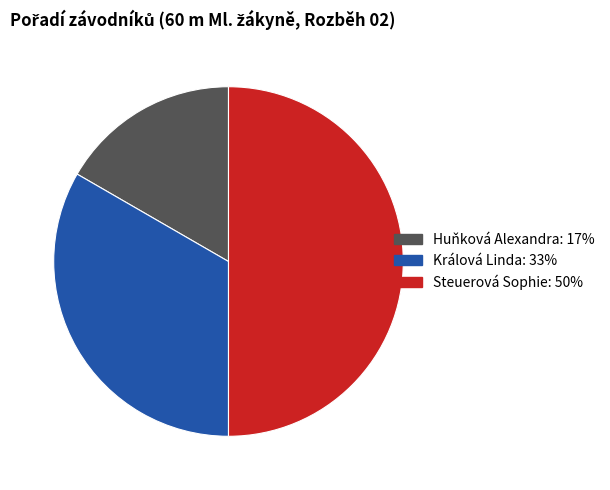

Approximately how many times larger is the value at Králová Linda compared to Steuerová Sophie?

0.7